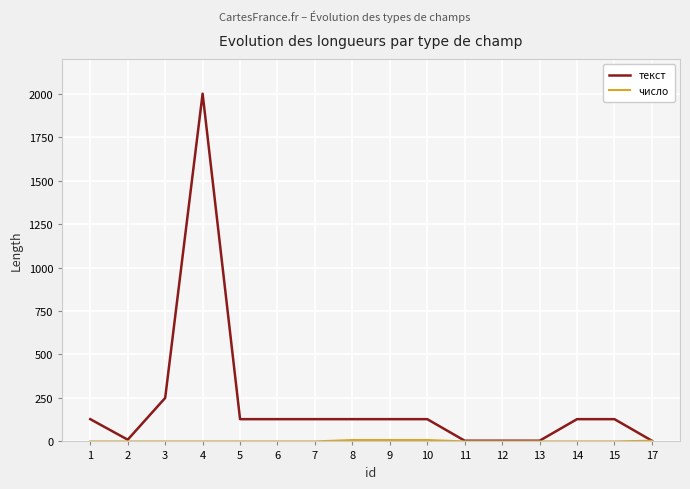

Is it true that текст equals 200 at 1?

False